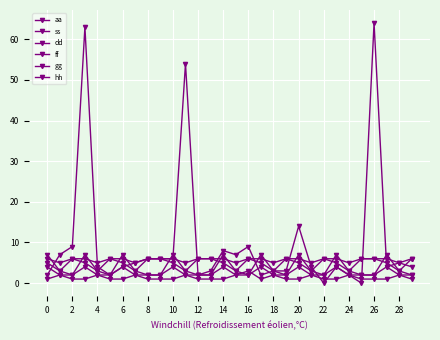

At how many categories does at least one series exceed 56?

2